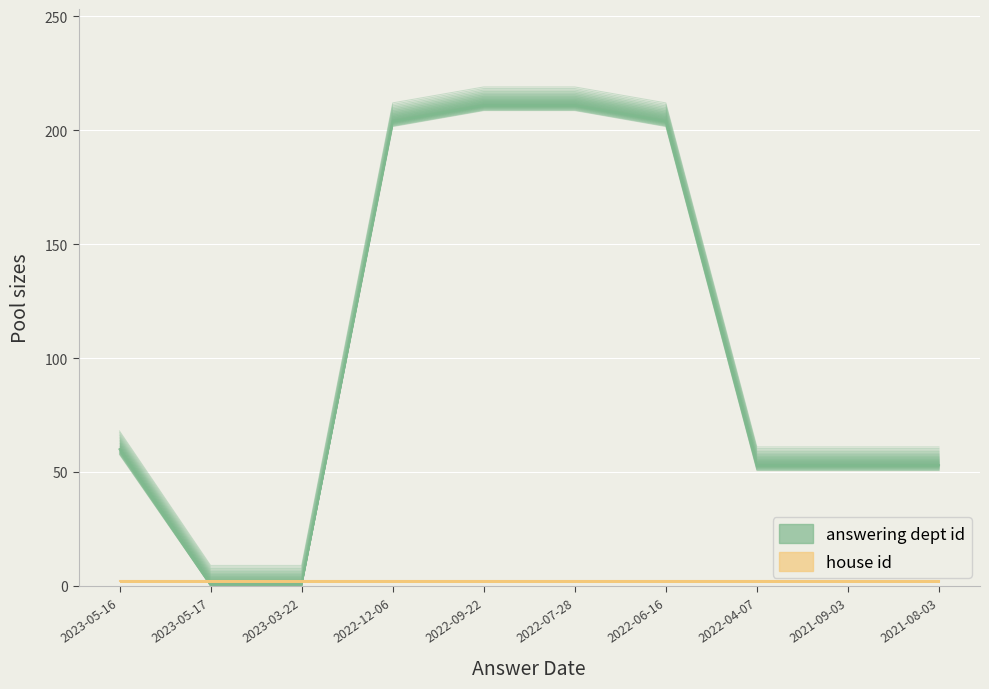

What is the approximate value at 2021-08-03?

54.2